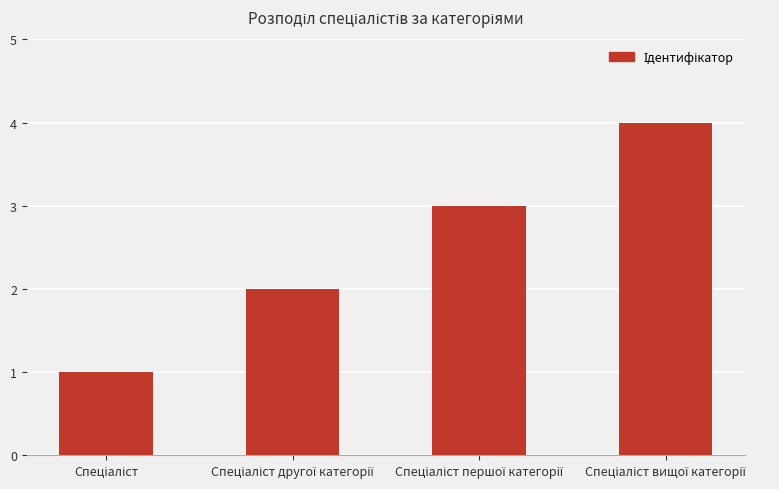

What is the maximum value shown in the chart?

4